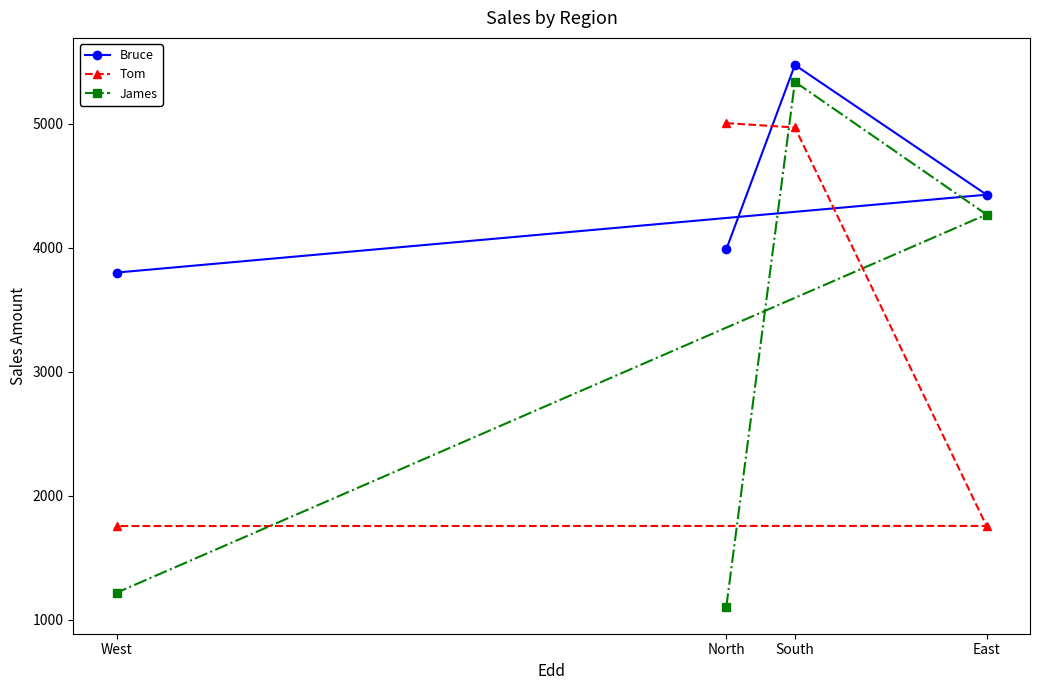

At which category is the sum across all series the highest?

South